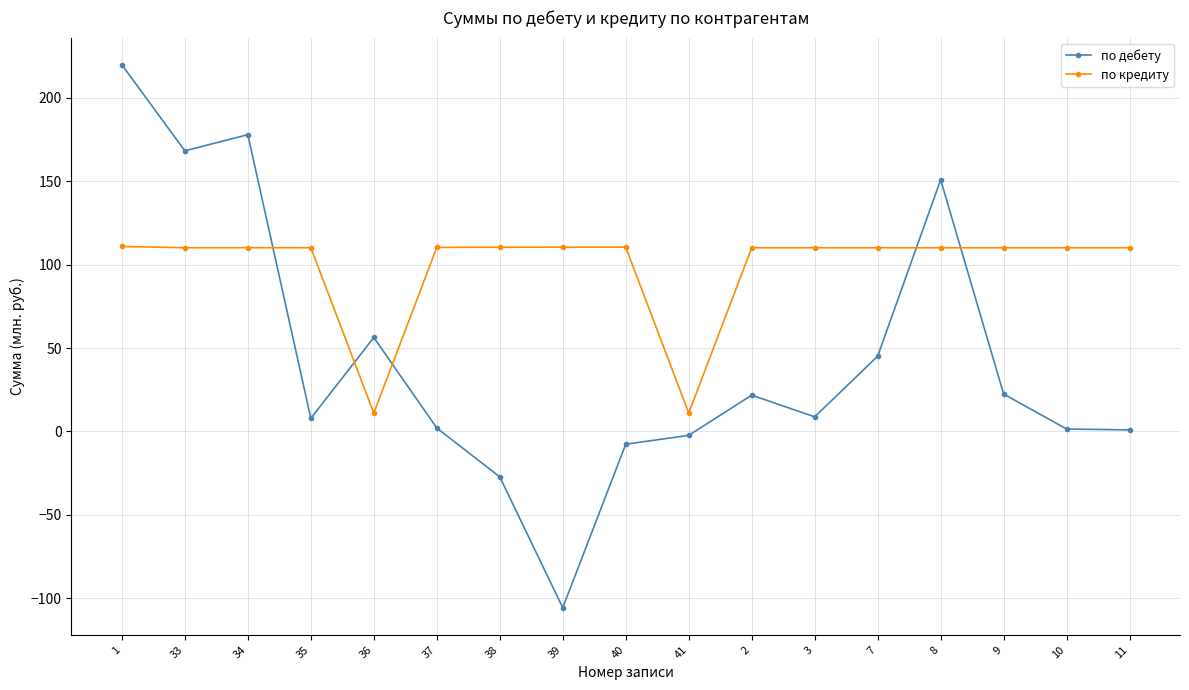

What is the label of the 13th point from the left?

7